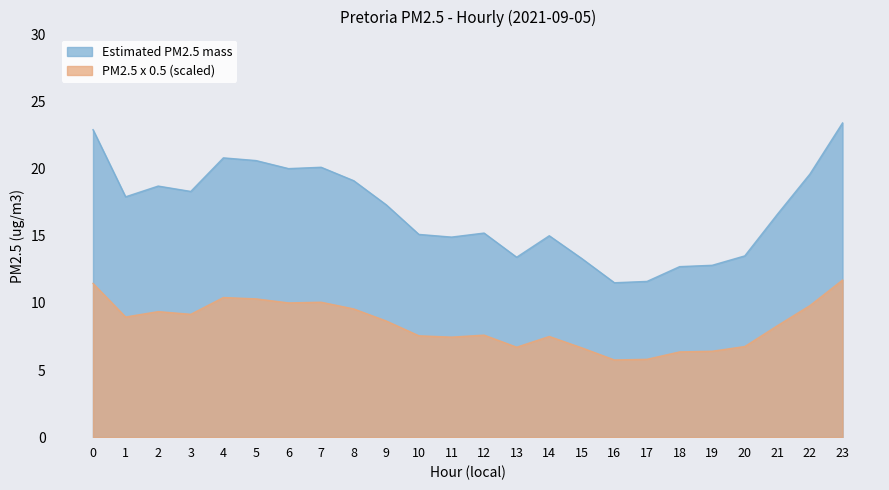

At which label is PM2.5 x 0.5 (scaled) closest to 8?

21